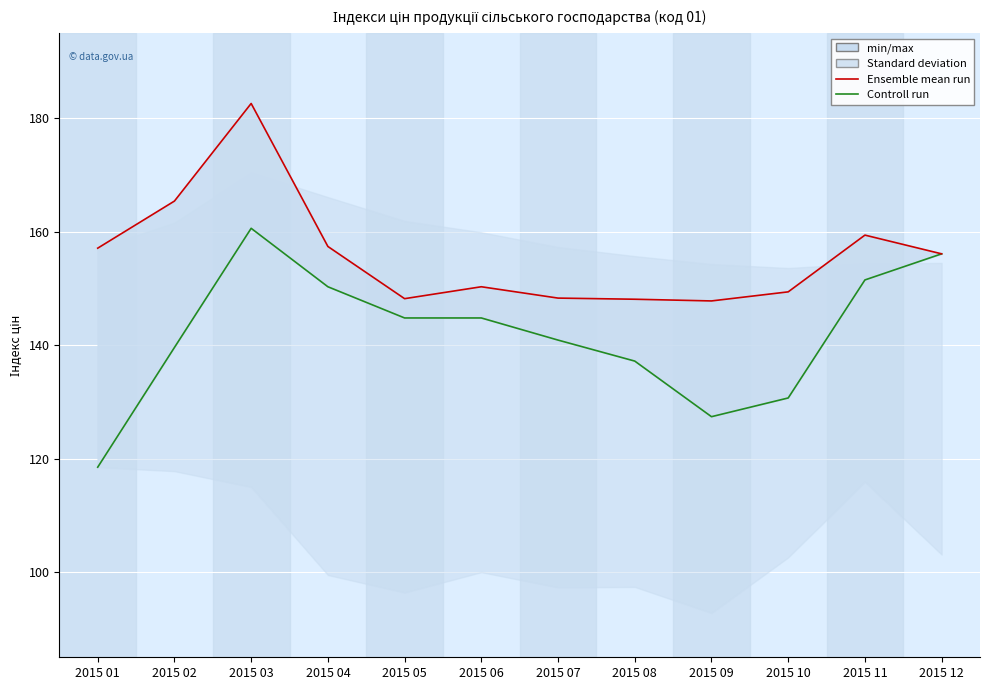

True or false: Ensemble mean run and Controll run cross at least once.

False